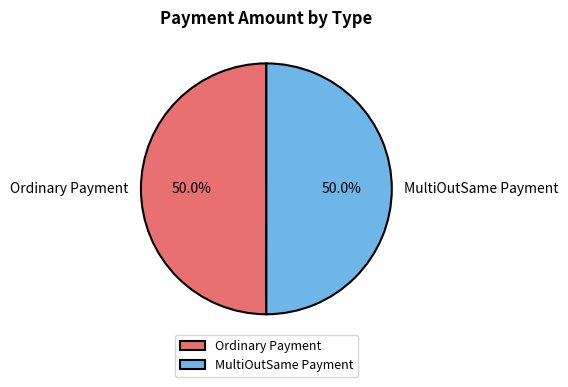

To the nearest percent, what portion does Ordinary Payment represent?

50%